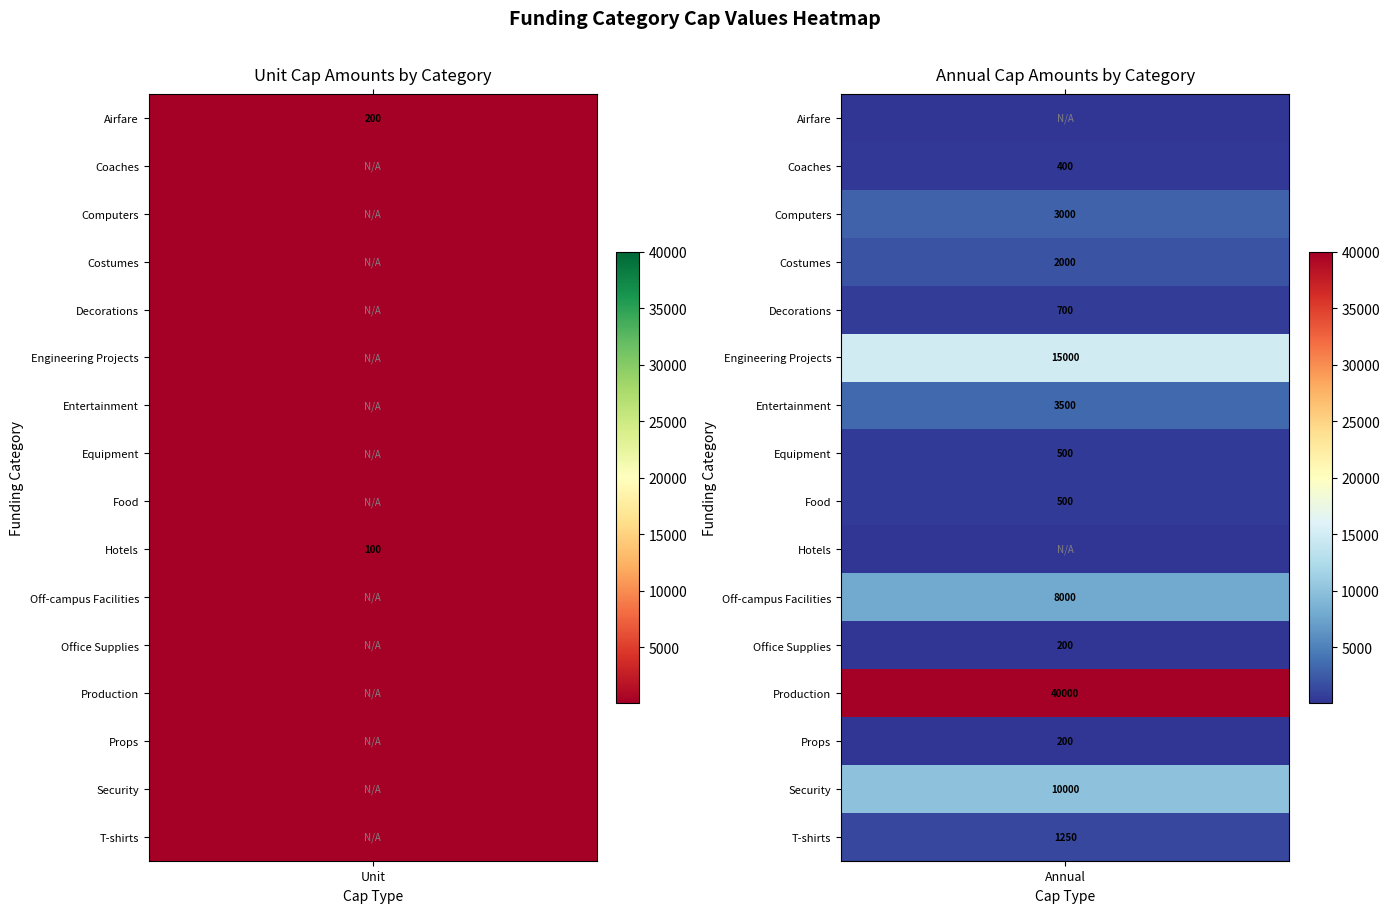

True or false: Off-campus Facilities has a value of 0 at Airfare.

True